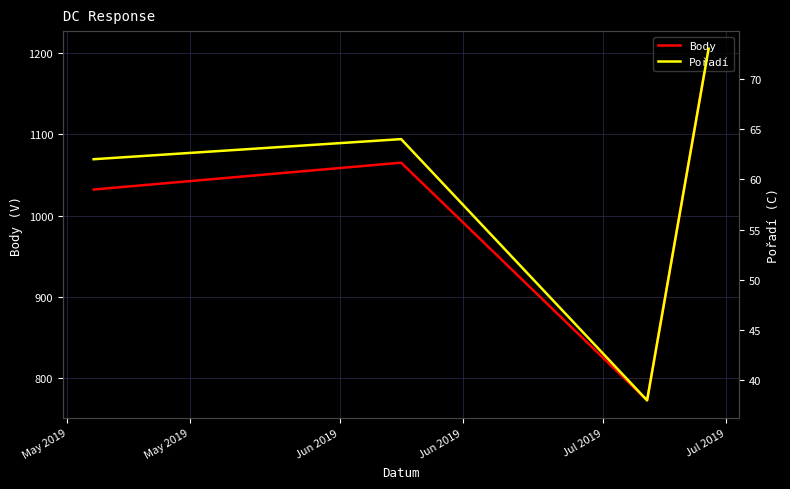

Which series has the largest range (max minus min)?

Body